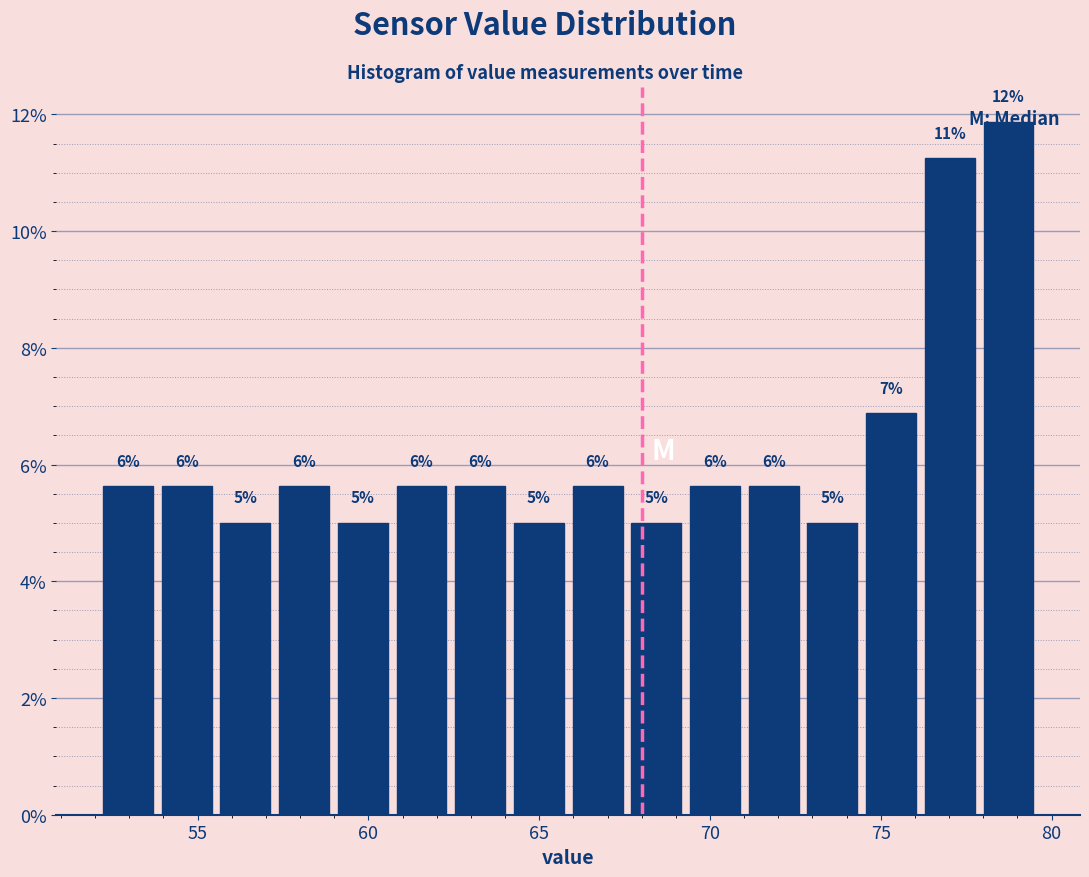

Read against the x-axis, roughly where is the centre of the tallest bar?

78.5